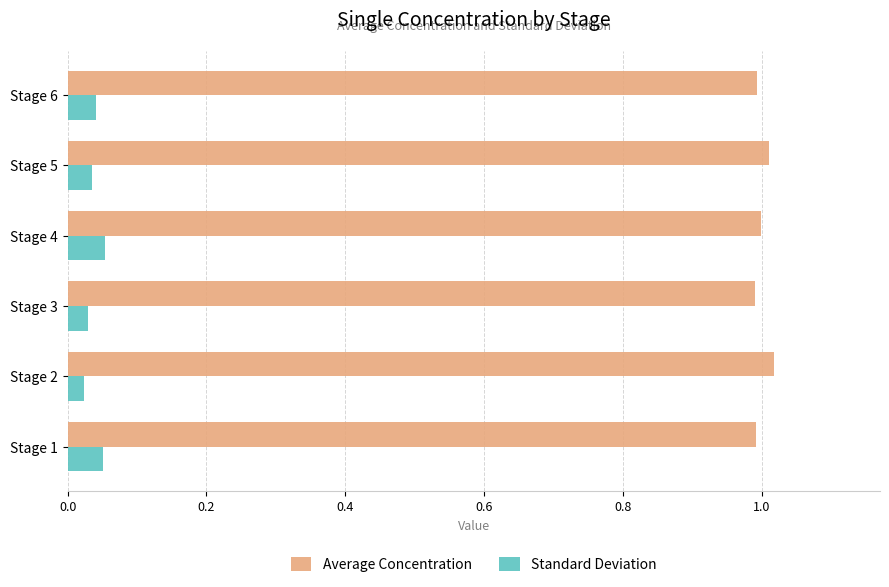

True or false: Average Concentration has a value of 0.5 at Stage 6.

False